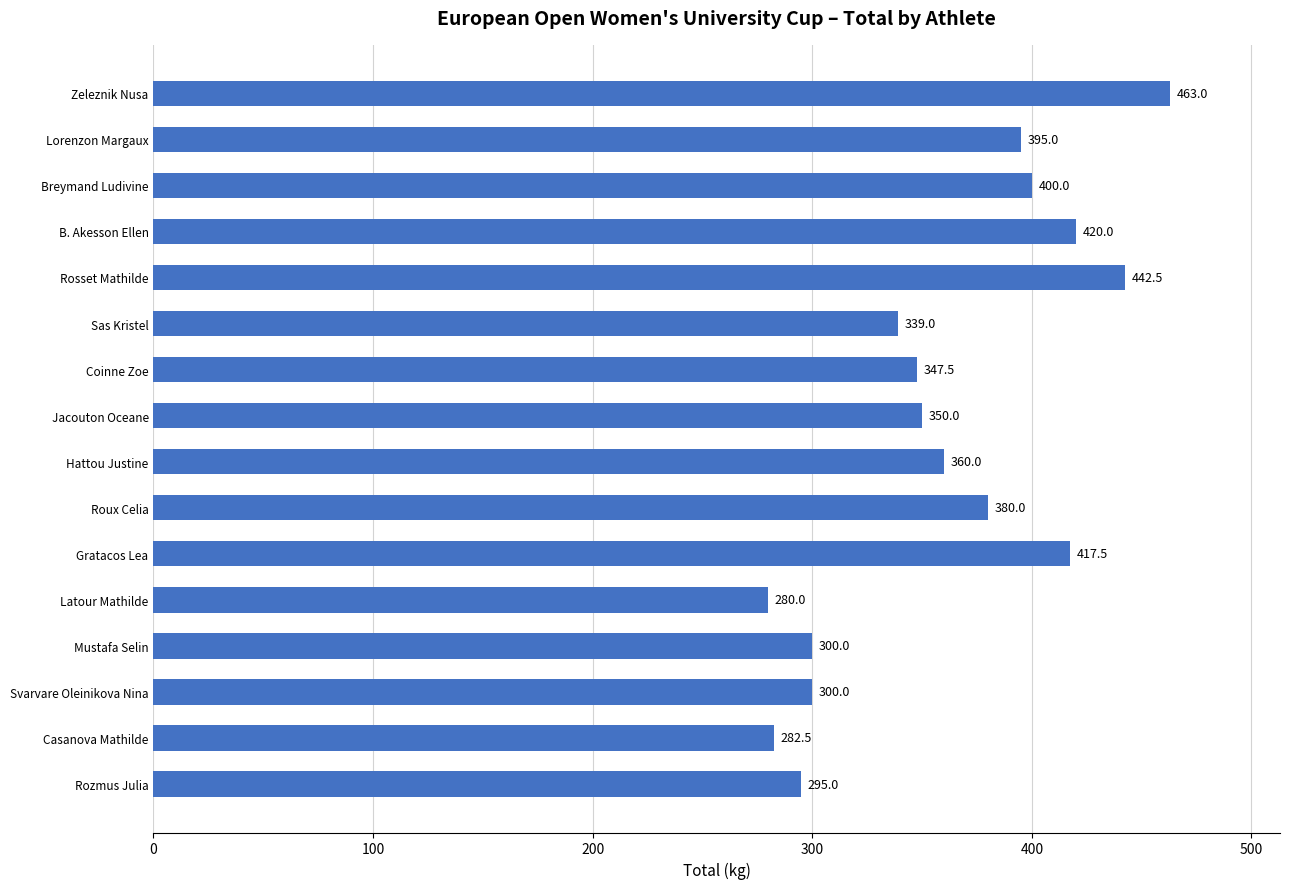

What is the sum of the values at Hattou Justine and Coinne Zoe?

707.5